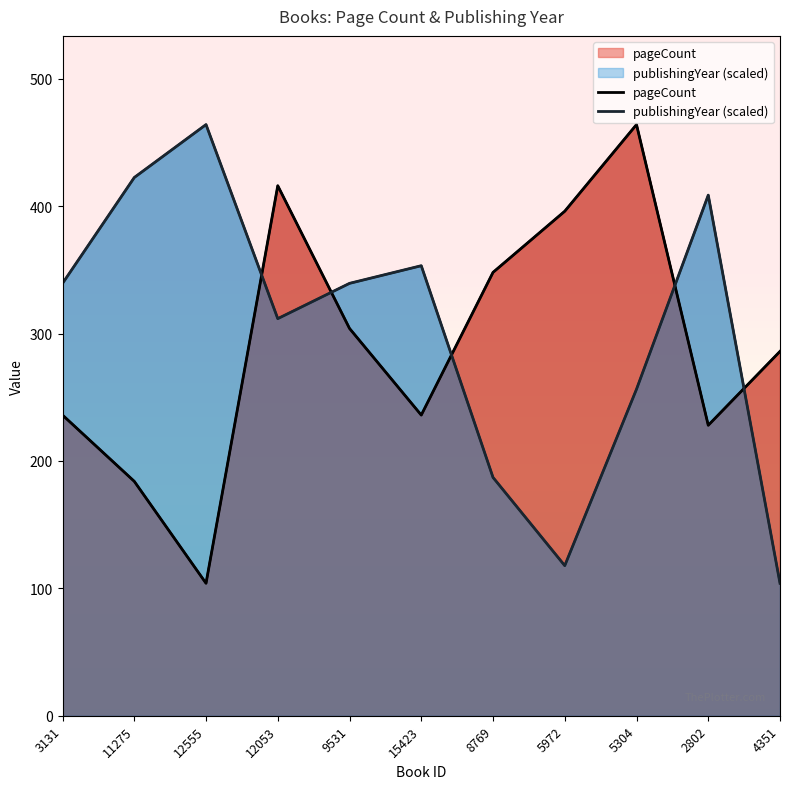

How many interior local peaks does the publishingYear (scaled) series have?

3